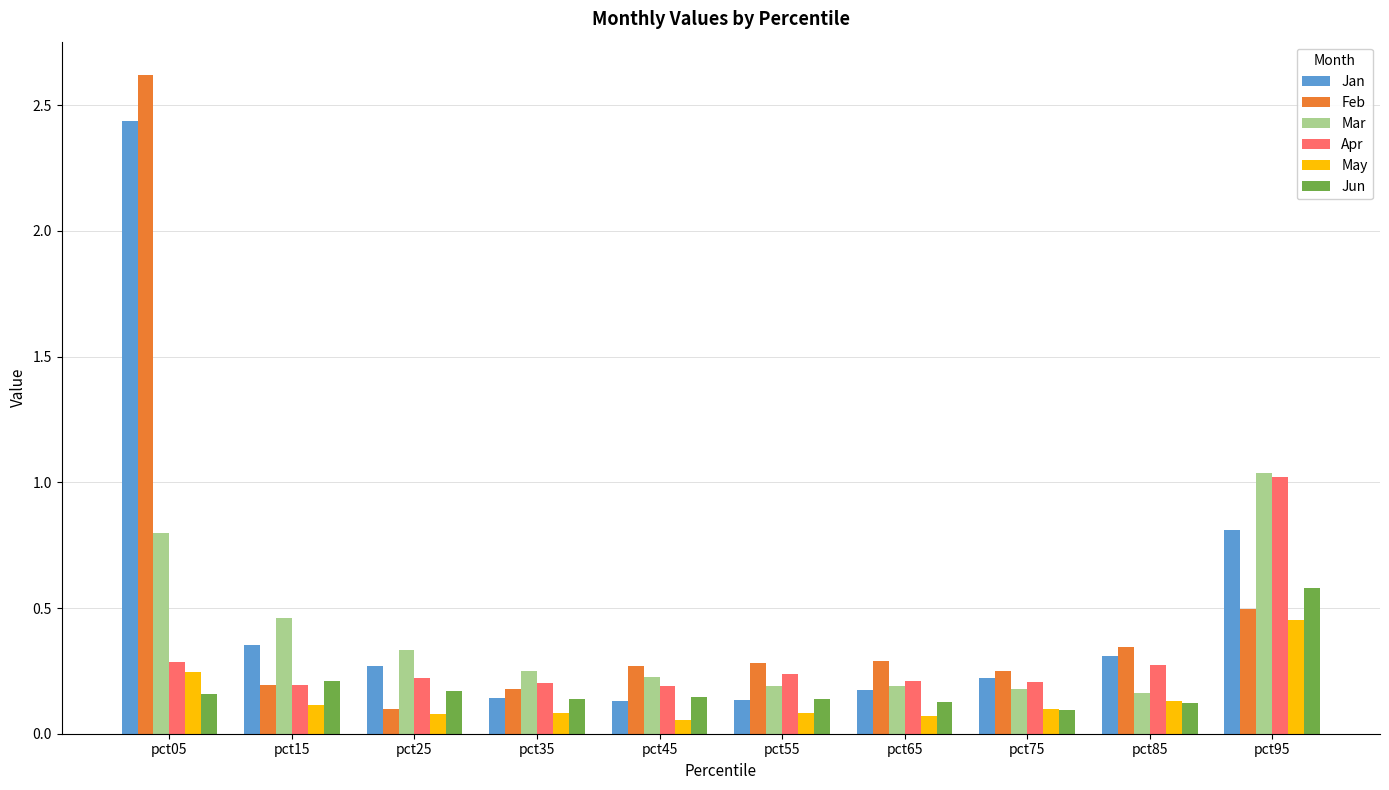

What is the greatest value displayed?

2.6